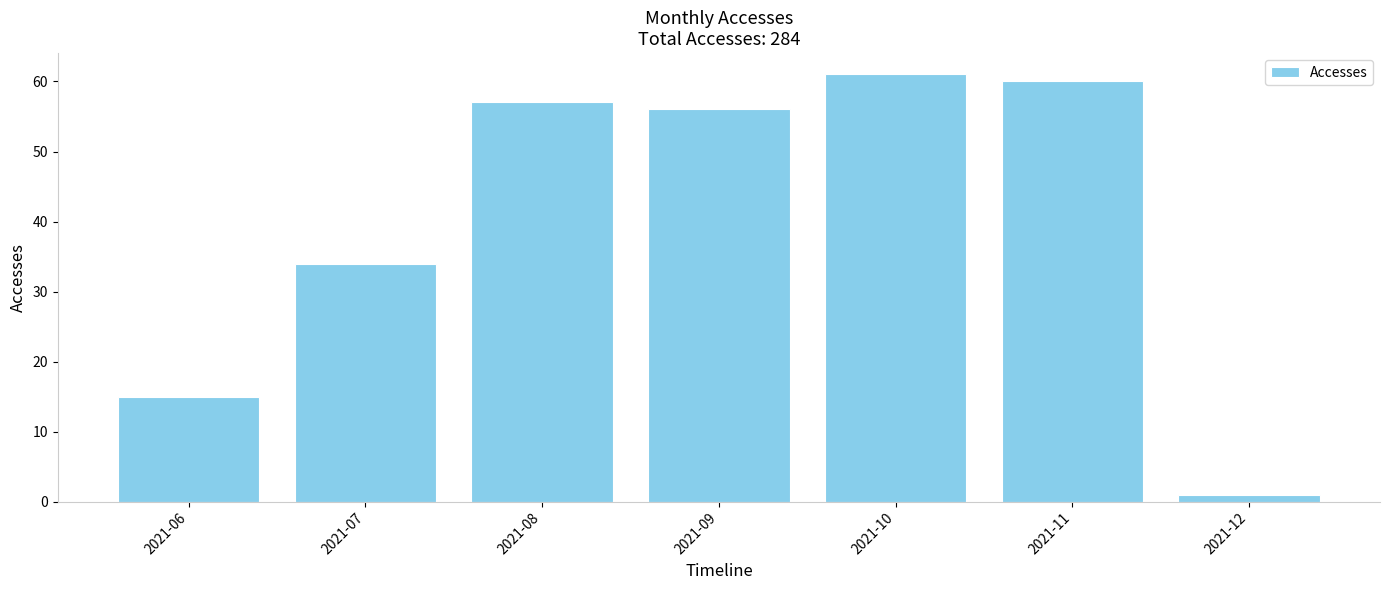

The chart shows a value of 32 at 2021-11. True or false?

False